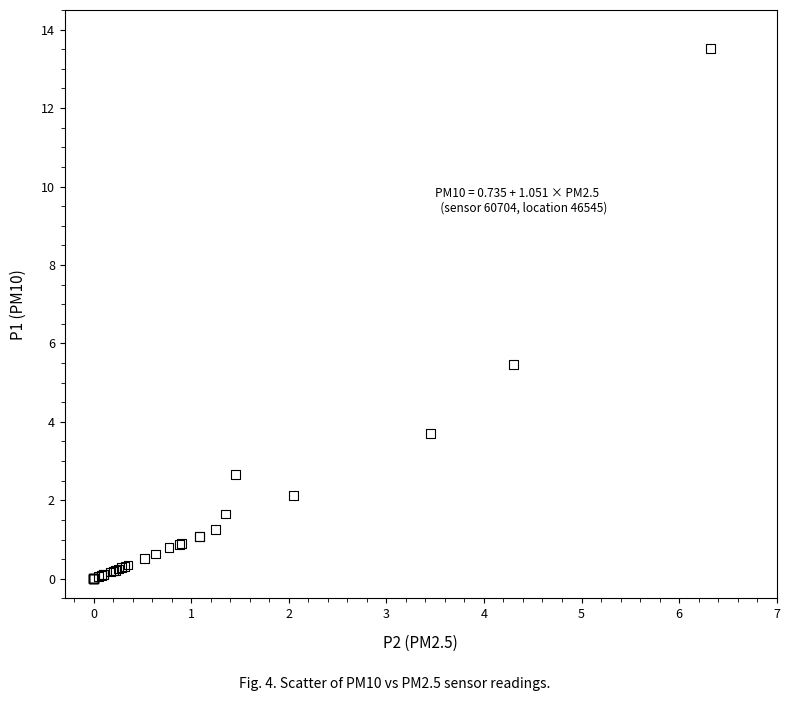

What Y value in the scatter plot is closest to 6?

5.5